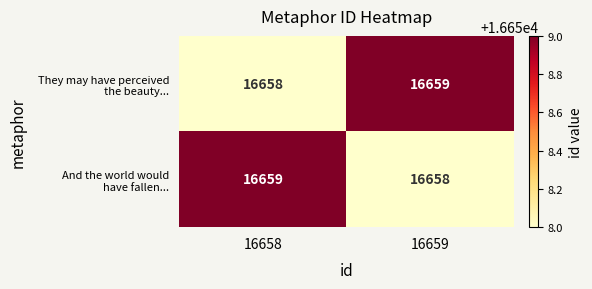

What is the greatest value displayed?

16659